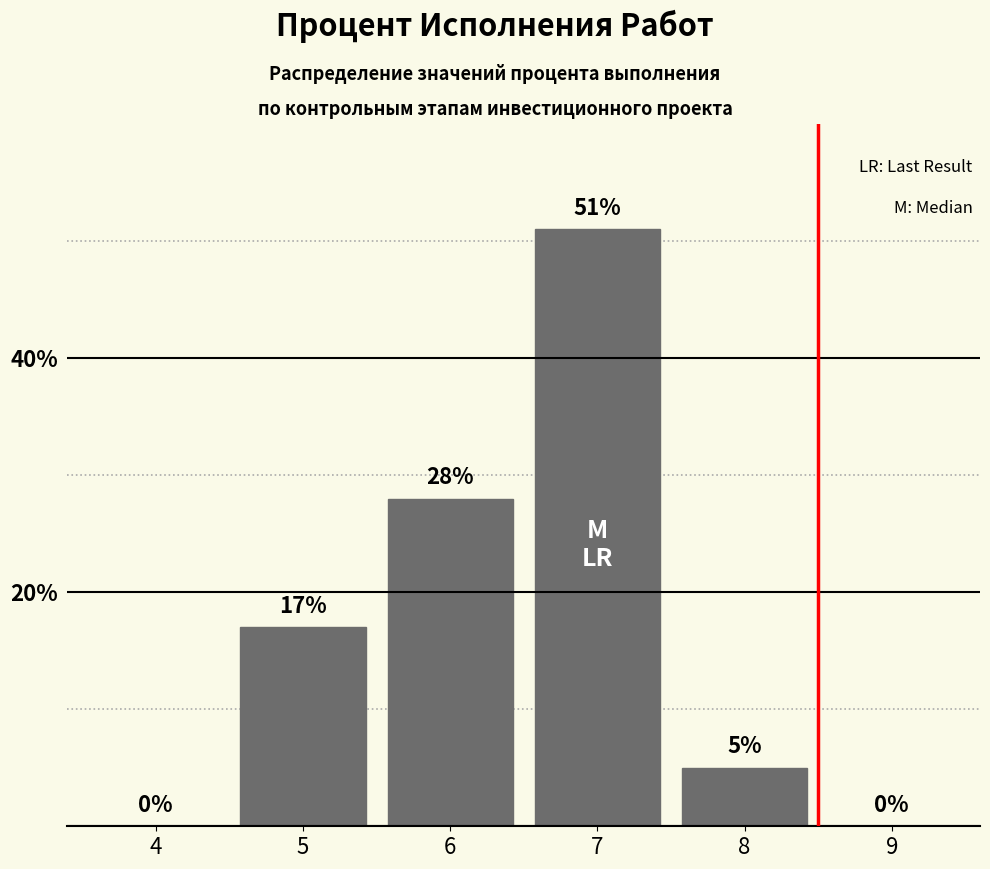

Reading right to left, extract all data points from this chart.

9=0	8=5	7=51	6=28	5=17	4=0